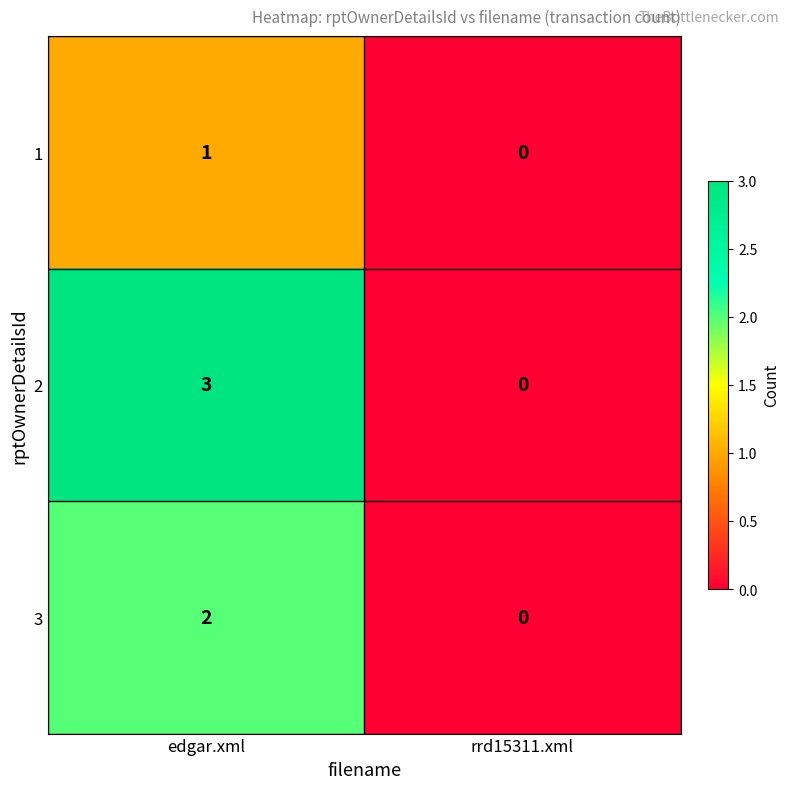

What is the difference between the maximum and minimum values in the 2 series?

3